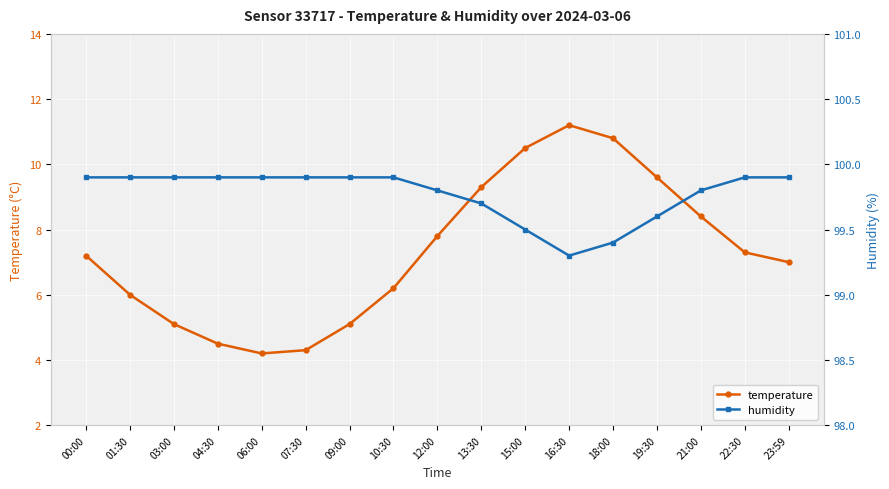

Reading left to right, transcribe all the data shown in this chart.

temperature: 7.2	6.0	5.1	4.5	4.2	4.3	5.1	6.2	7.8	9.3	10.5	11.2	10.8	9.6	8.4	7.3	7.0
humidity: 99.9	99.9	99.9	99.9	99.9	99.9	99.9	99.9	99.8	99.7	99.5	99.3	99.4	99.6	99.8	99.9	99.9